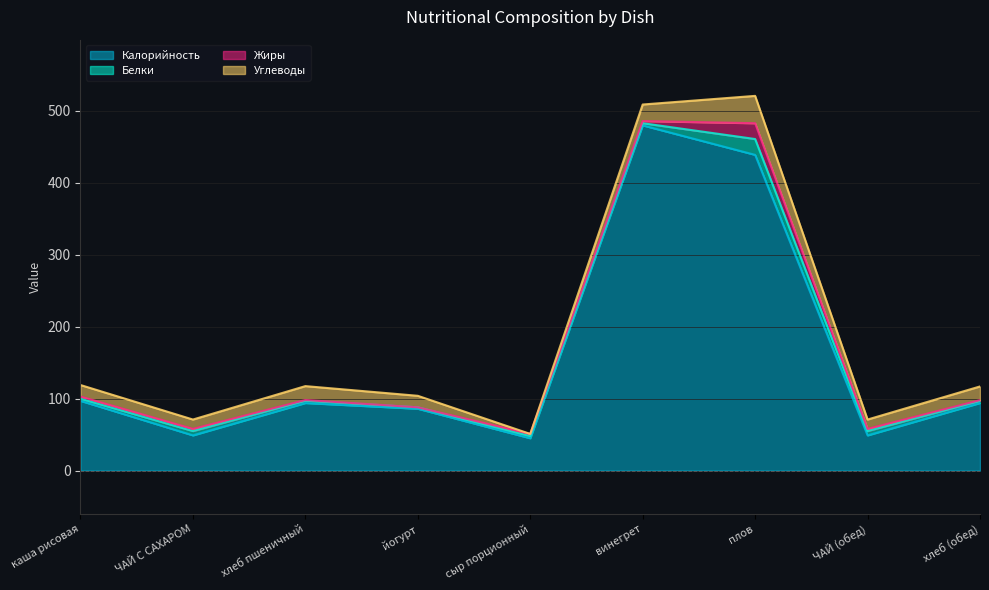

At how many categories does at least one series exceed 279?

2